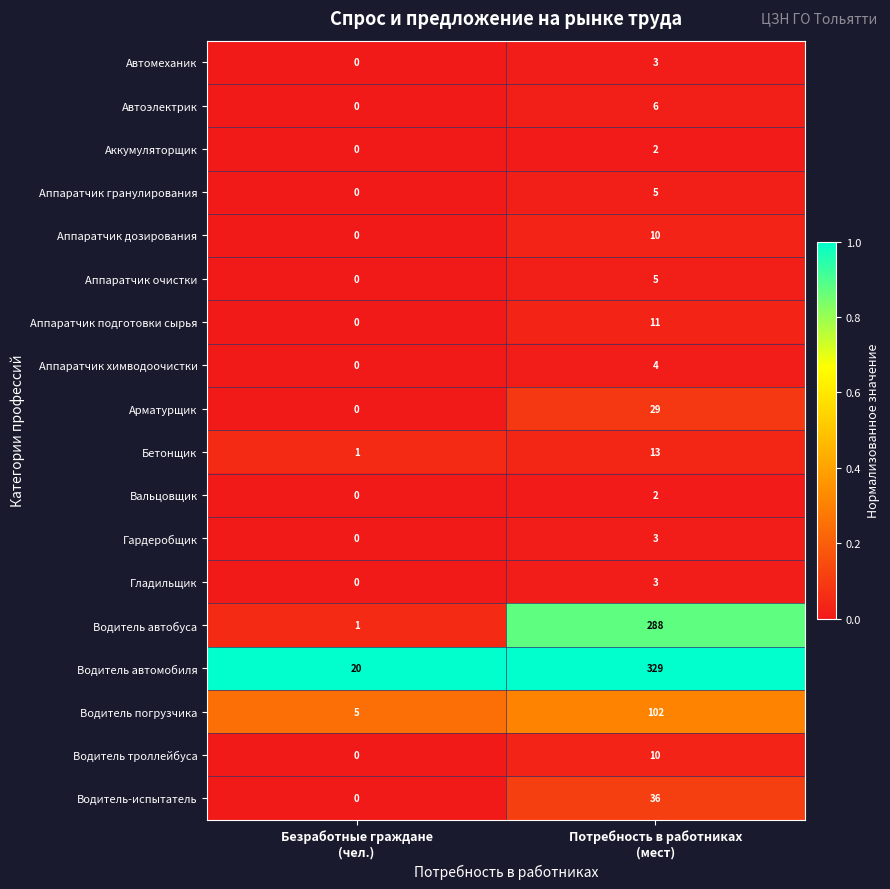

Which series has the largest total across all categories?

Водитель автомобиля